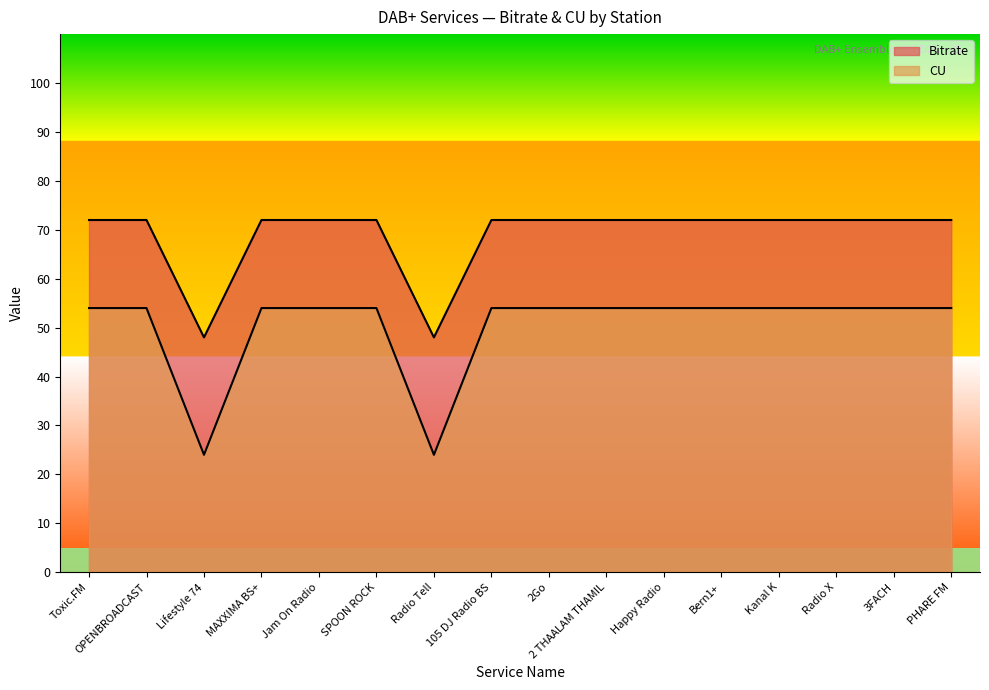

Rank the series at 2Go from highest to lowest value.

Bitrate, CU